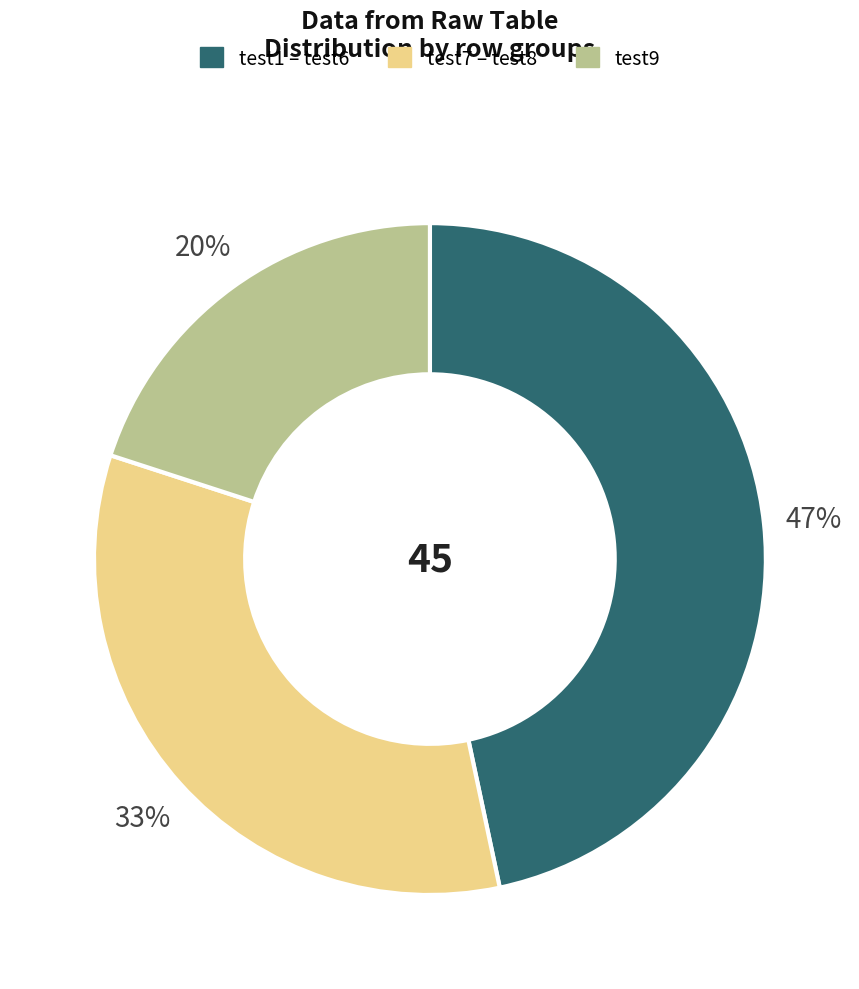

Does any single category account for the majority?

No